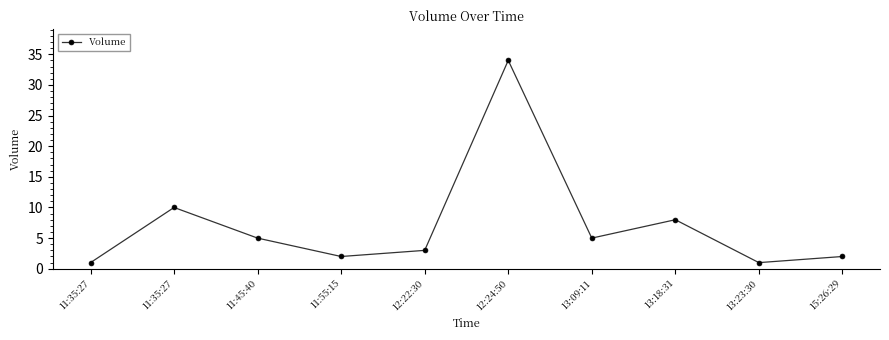

At which label is the value closest to 17?

11:35:27